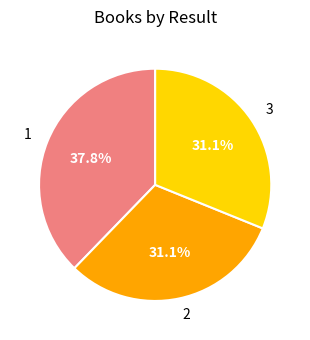

What is the ratio of the value at 1 to the value at 3?

1.2